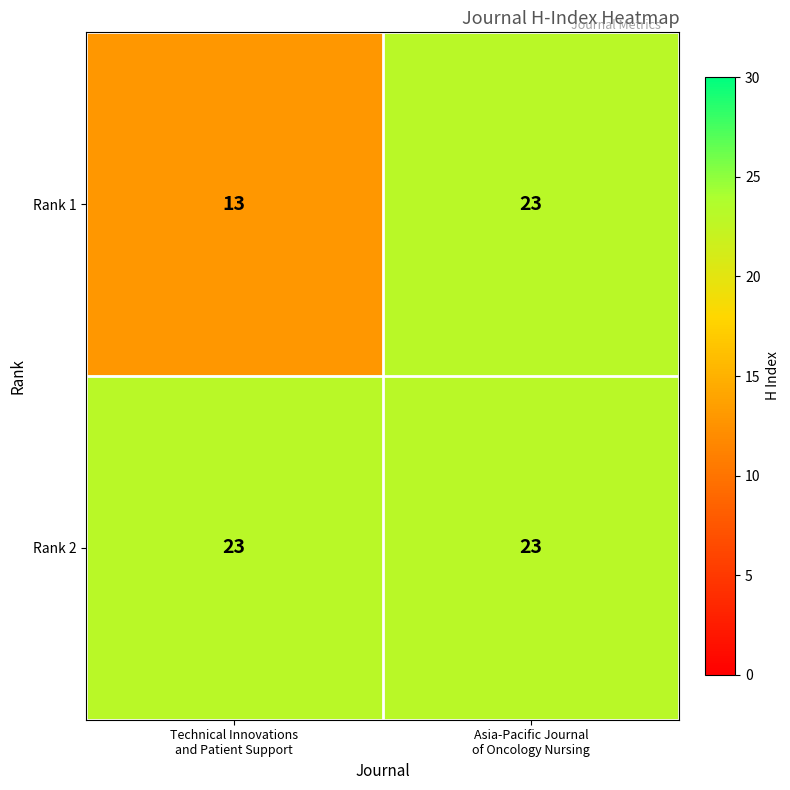

Rank the series at Technical Innovations
and Patient Support from highest to lowest value.

Rank 2, Rank 1